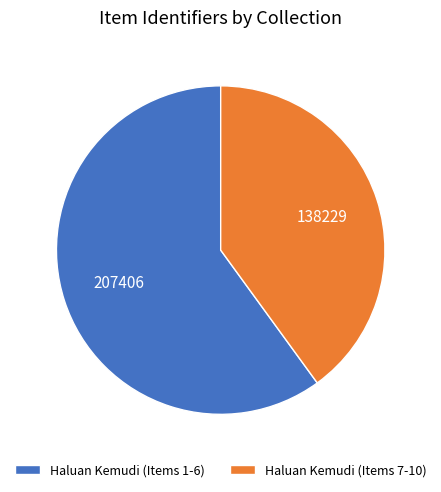

Combined, do Haluan Kemudi (Items 7-10) and Haluan Kemudi (Items 1-6) account for over 50%?

Yes